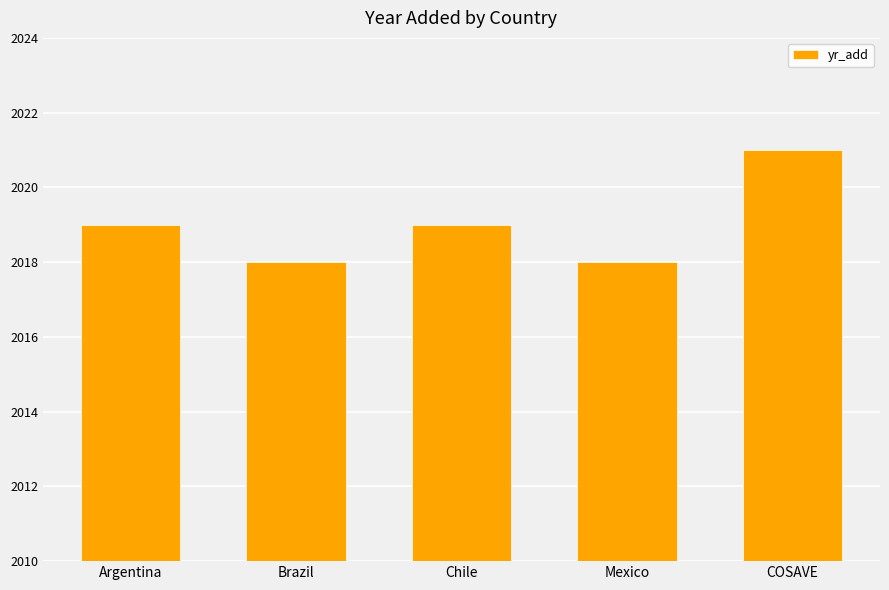

What is the minimum value shown in the chart?

2018